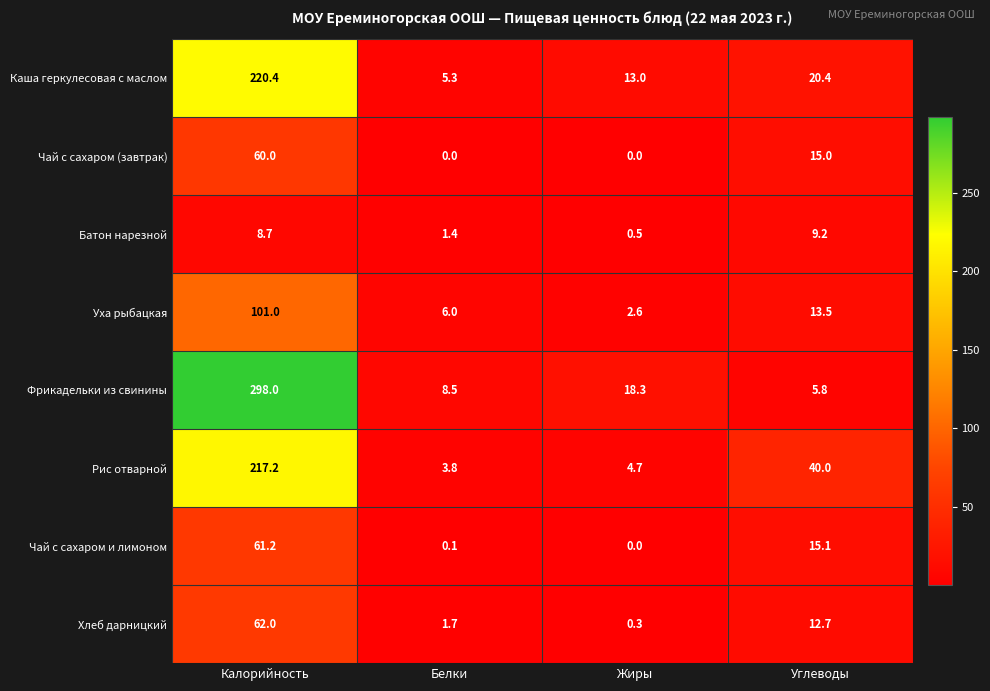

Where does the Хлеб дарницкий series first go above 12?

Калорийность